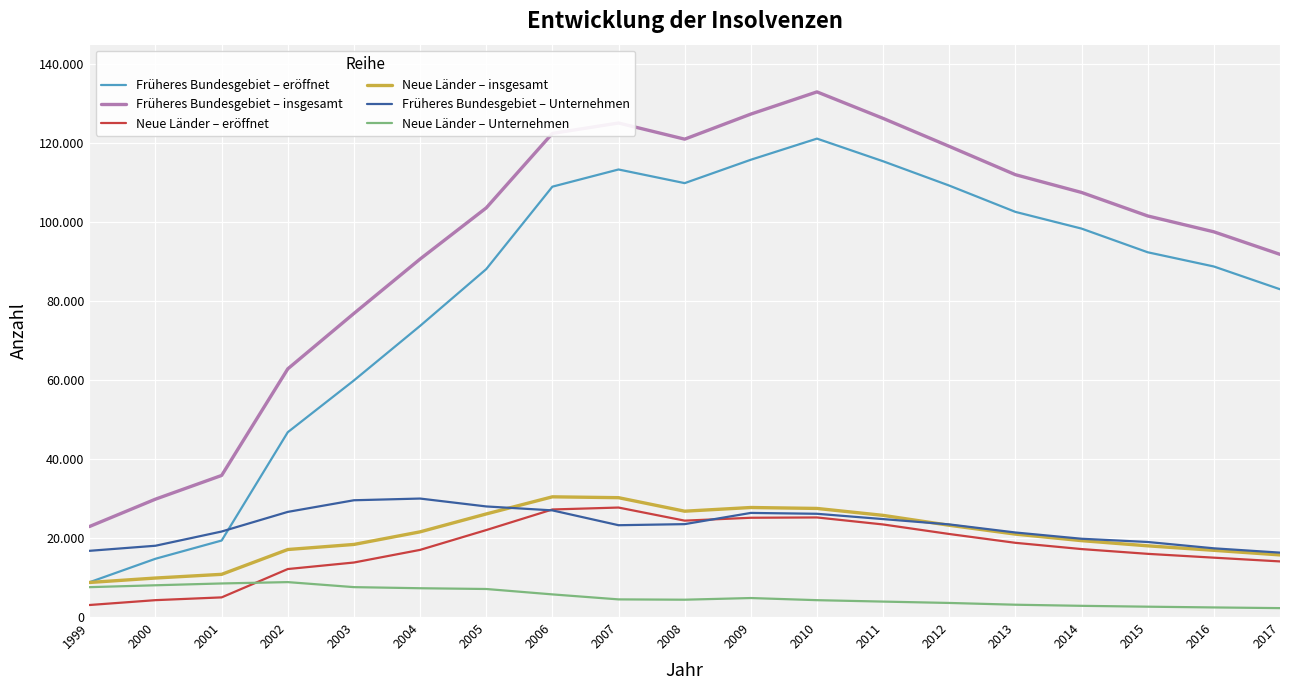

What is the total value across all series at 2016?

238171